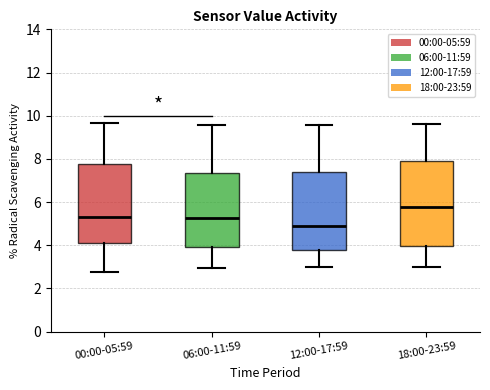

Comparing the boxes themselves (not the whiskers), which one is the tallest?

18:00-23:59